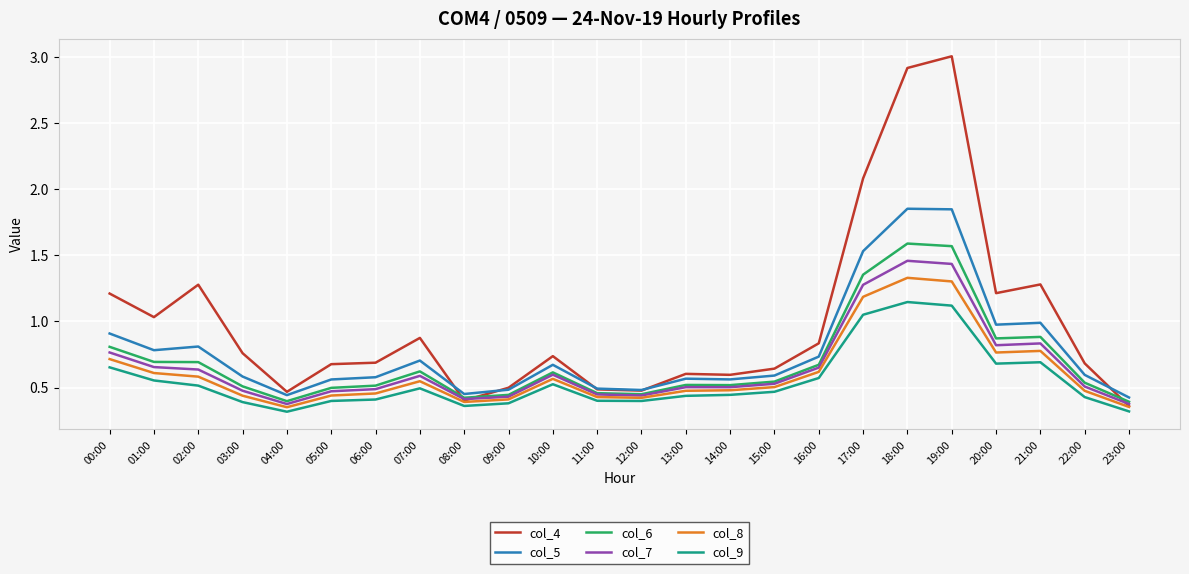

What is the sum of the col_5 values at 12:00 and 23:00?

0.9